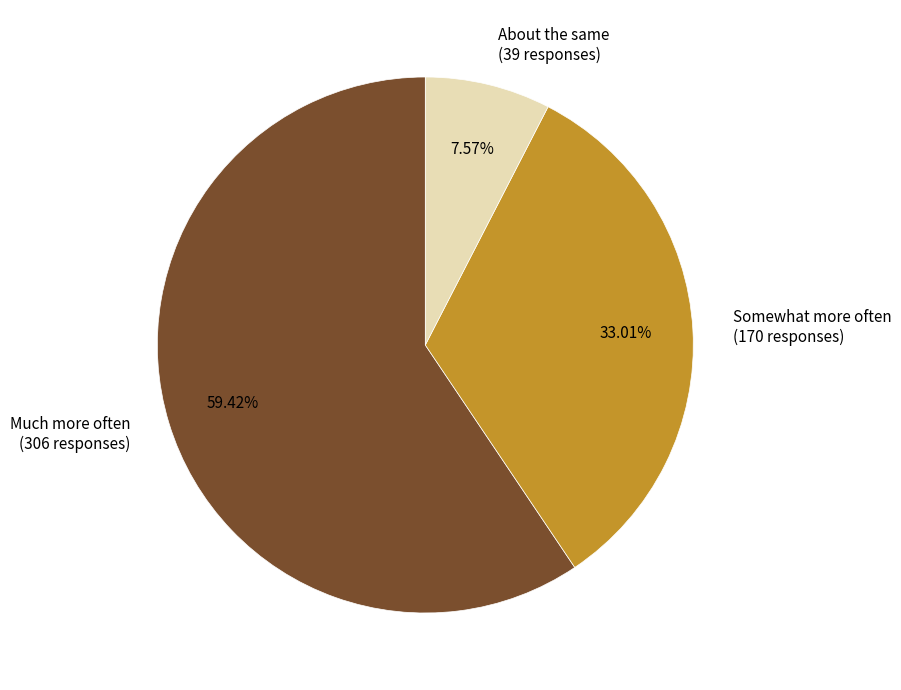

How many segments does this pie chart have?

3